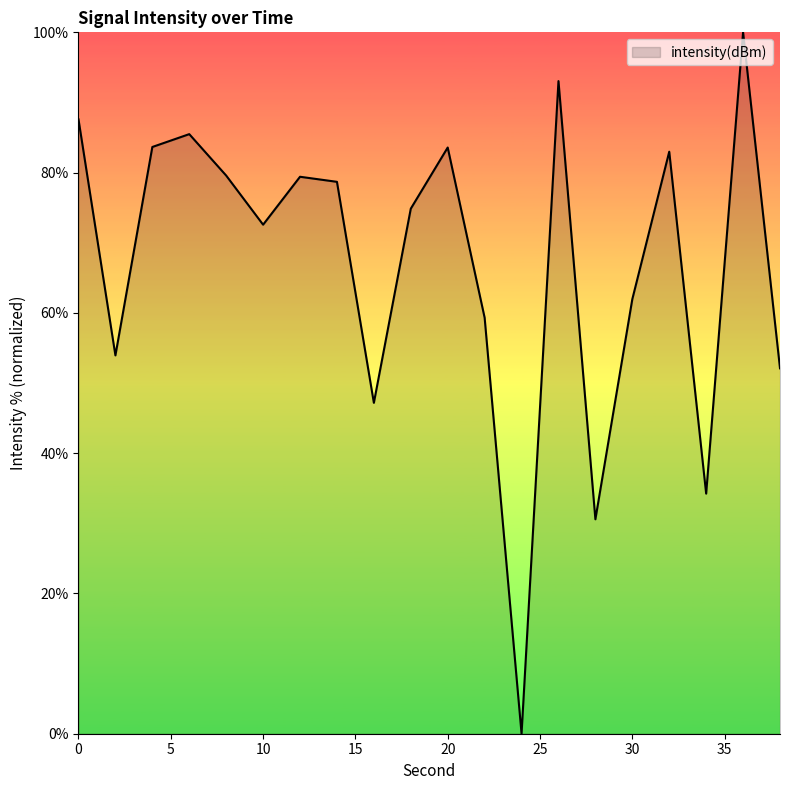

What is the difference between the maximum and minimum values?

100.0